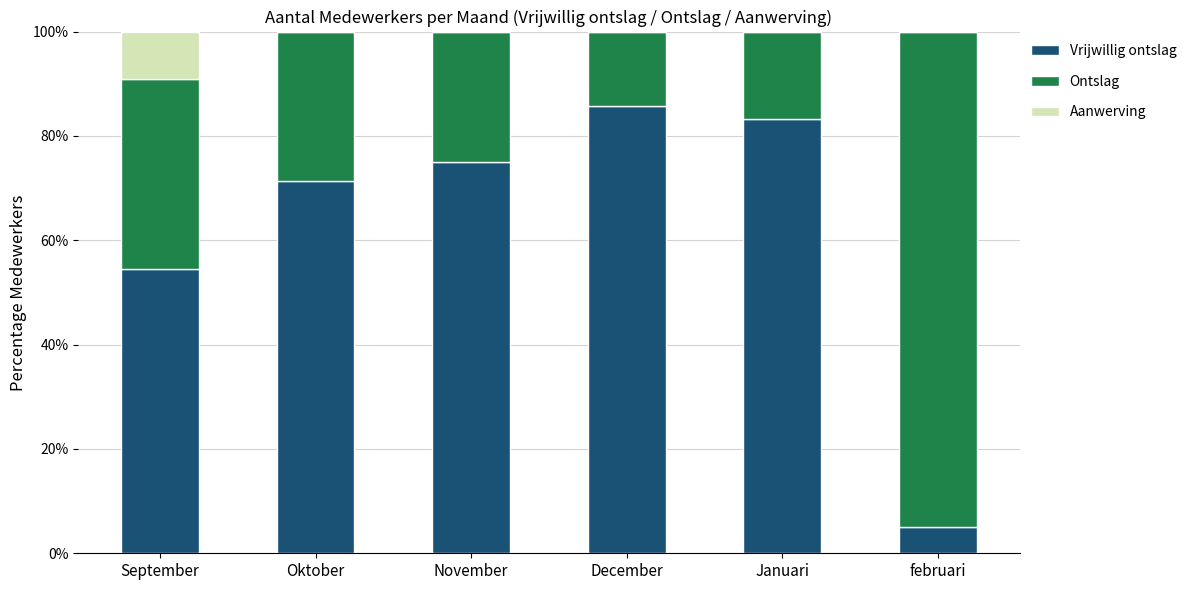

What is the highest value of the Vrijwillig ontslag series?

85.7